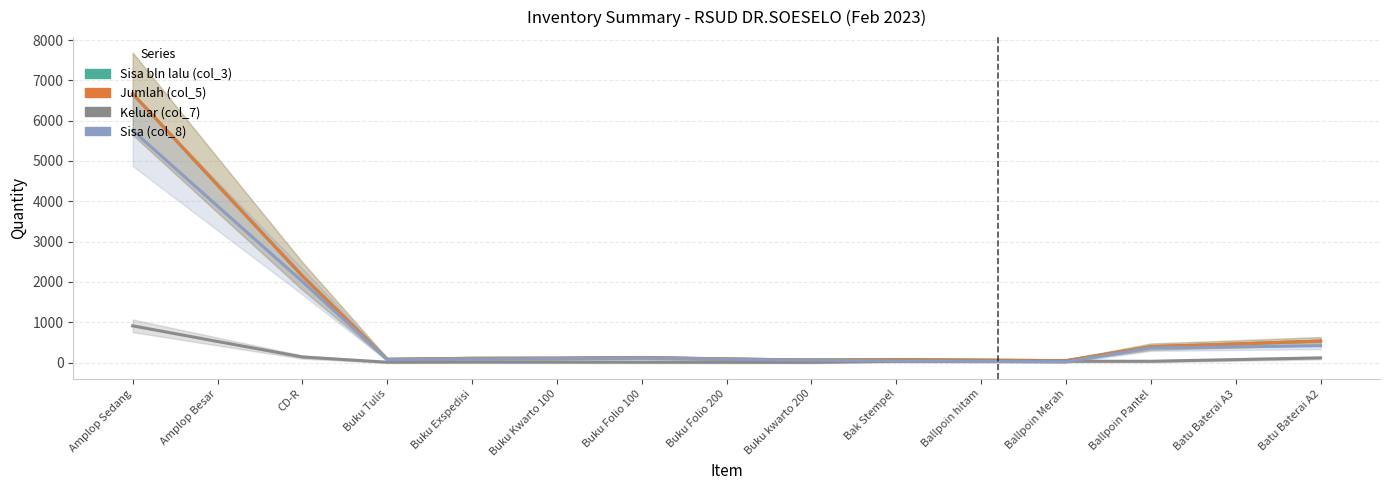

Between Buku Folio 200 and Buku Tulis, which is larger?

Buku Folio 200